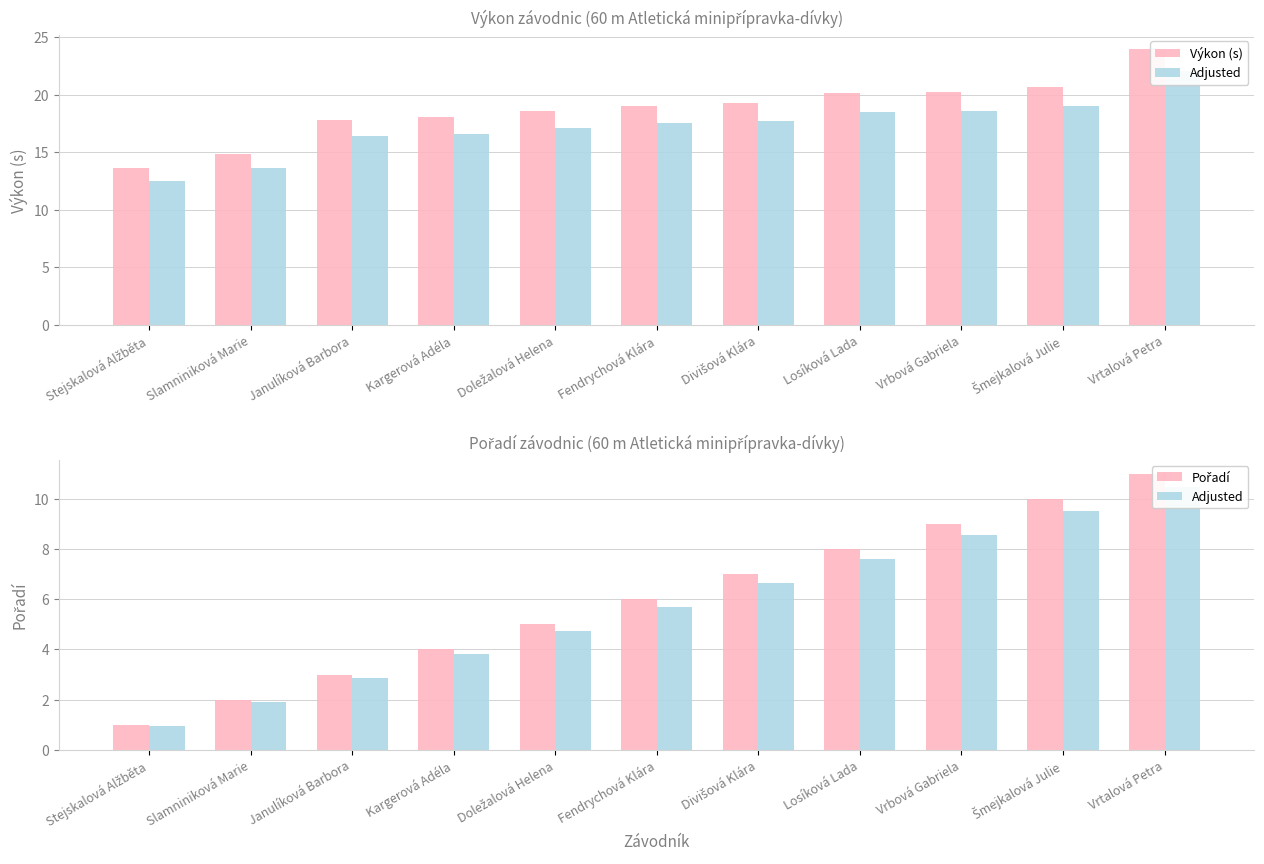

What is the difference between the second highest and second lowest values in the Výkon (s) series?

5.9